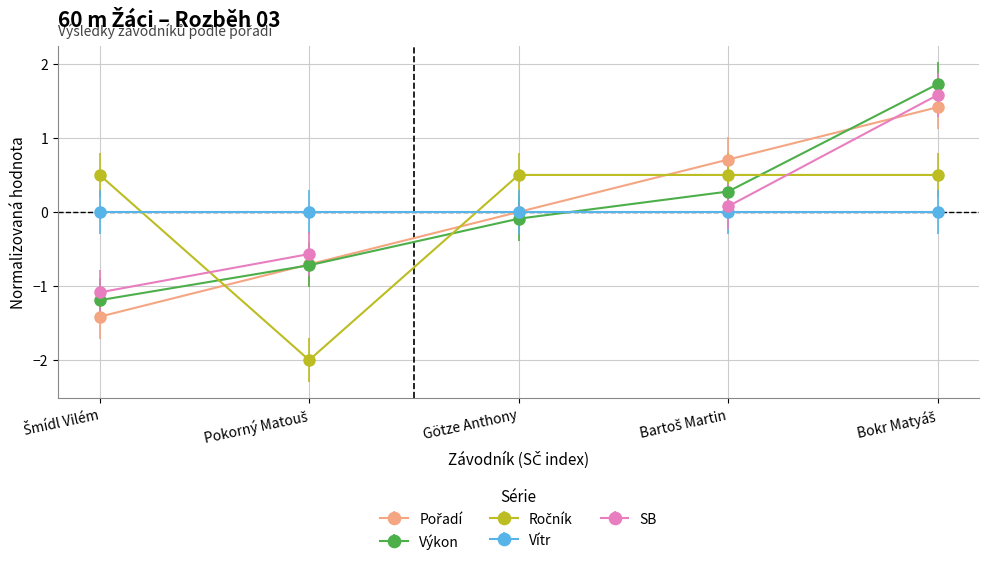

What is the greatest value displayed?

1.7